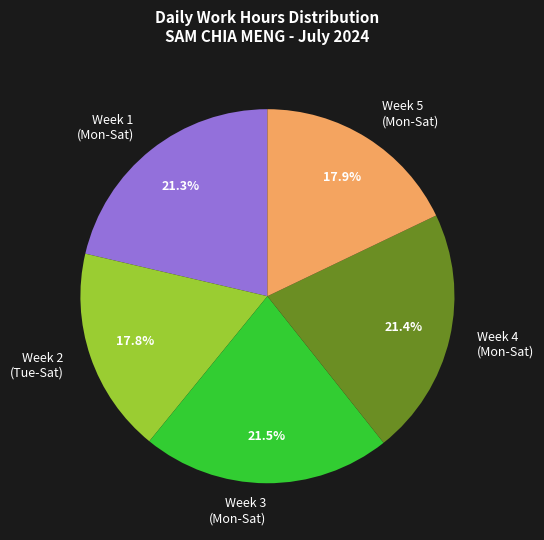

How many segments does this pie chart have?

5